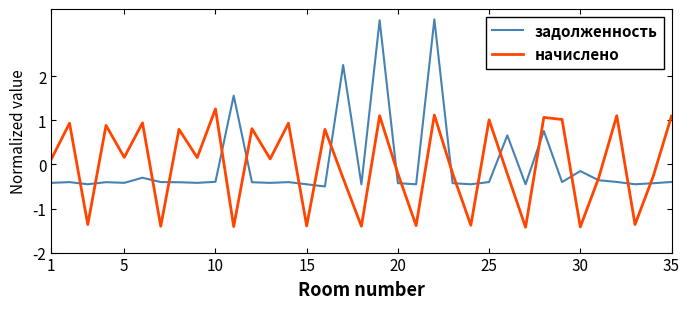

What is the minimum value shown in the chart?

-1.4